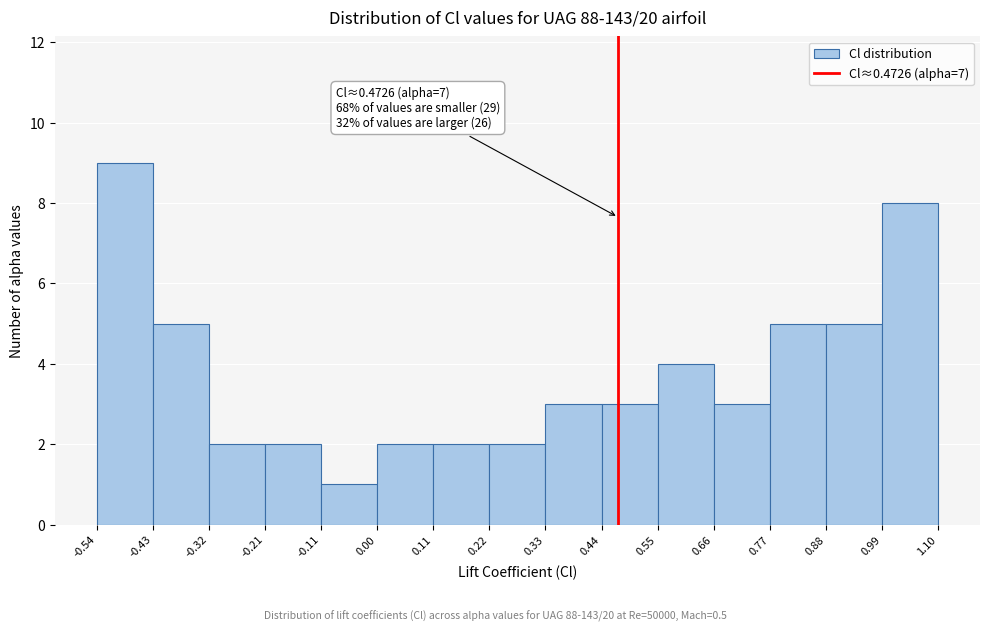

Over which range of the x-axis is the bar tallest?

-0.54 to -0.43